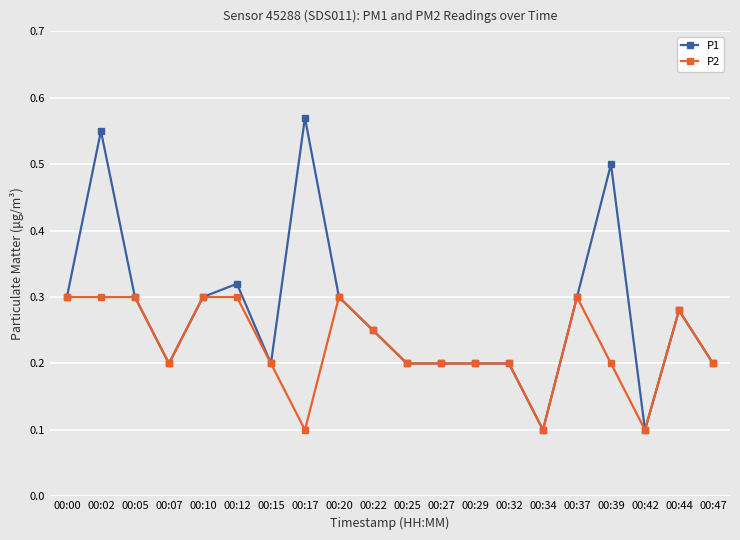

List the series in order of their overall mean, highest first.

P1, P2